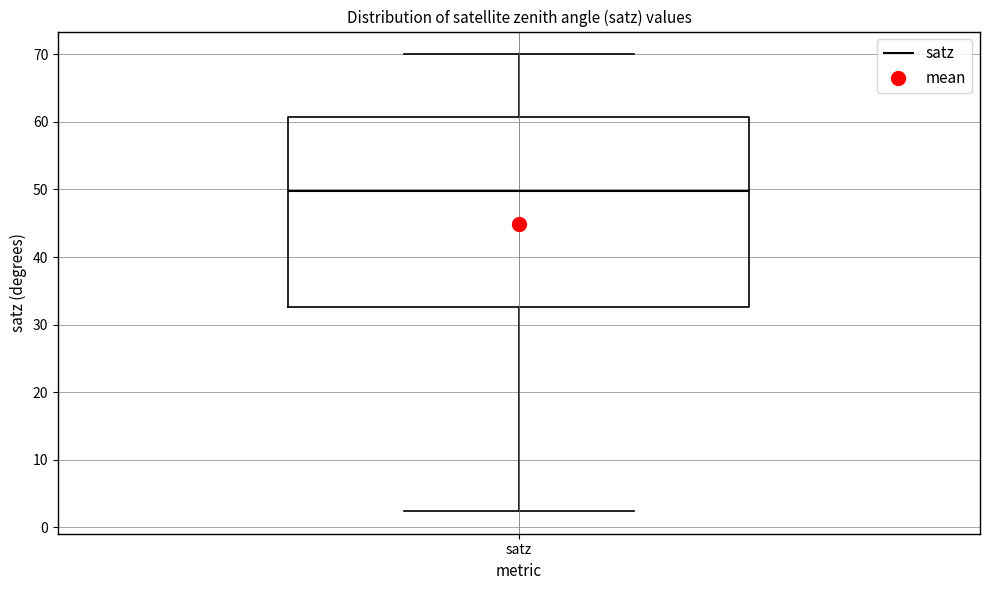

Where does the median line of the box for satz sit on the y-axis? The values are not printed on the chart, so give them approximately, as read against the axis.

50